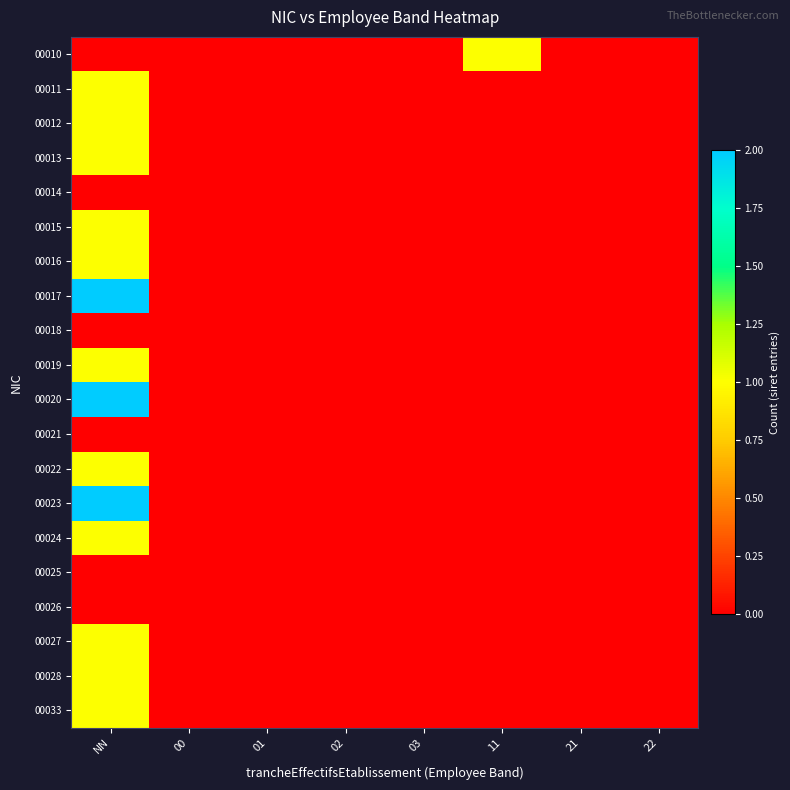

Which has a higher value, 00 or 01?

00